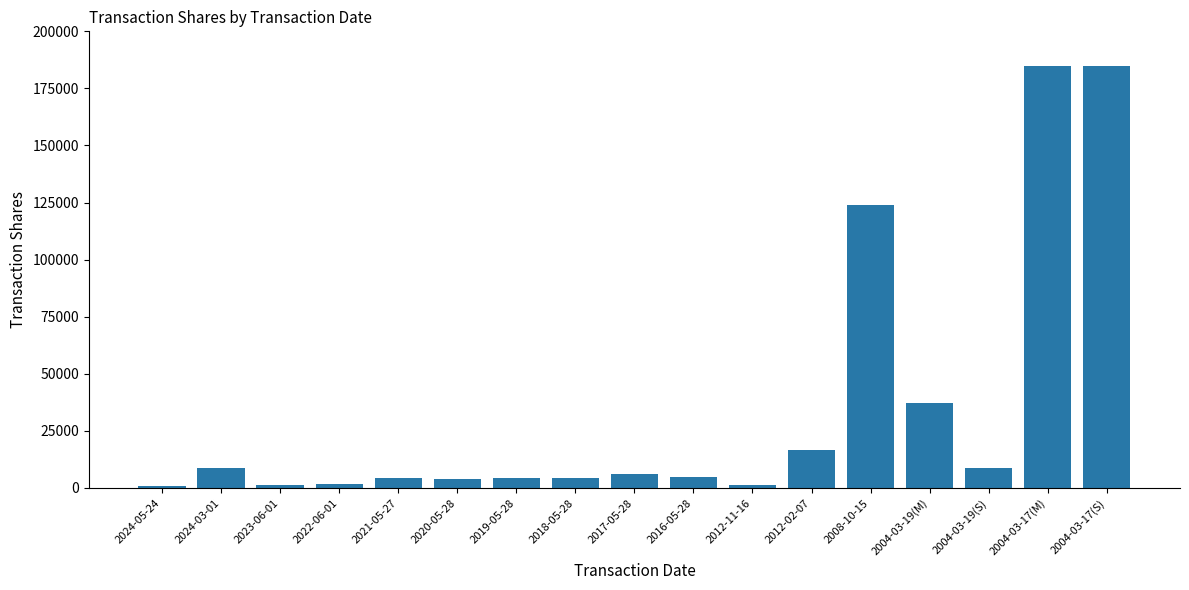

Between 2012-02-07 and 2019-05-28, which is larger?

2012-02-07